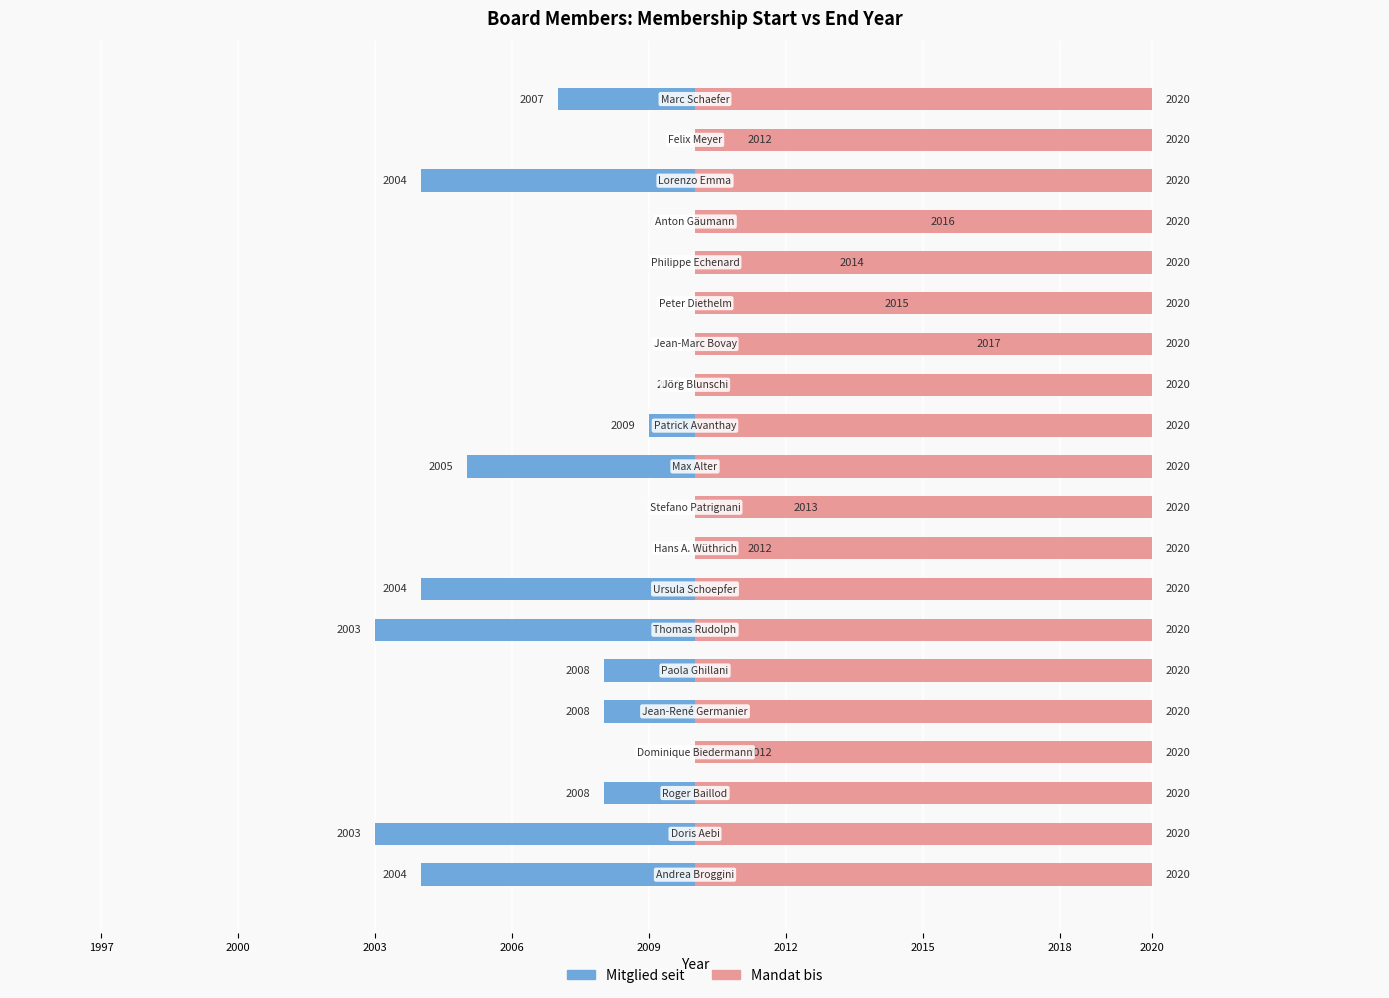

How many values in Mitglied seit are above zero?

11